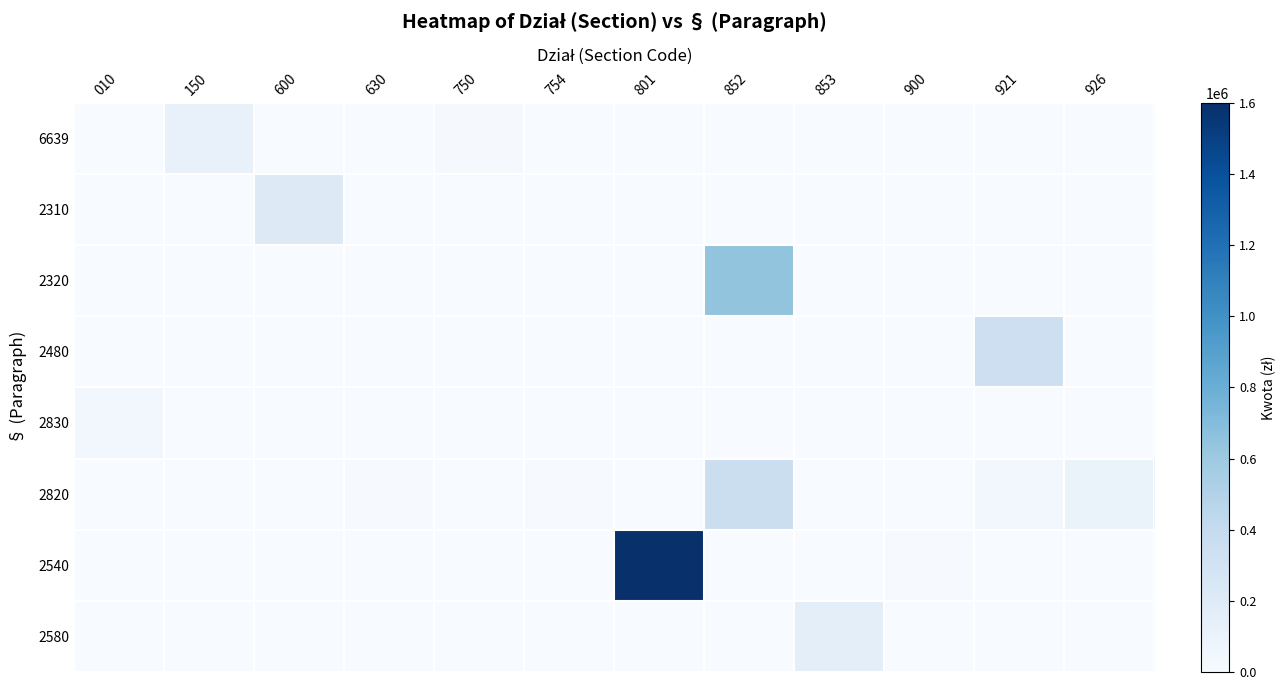

Which series has the largest range (max minus min)?

2540